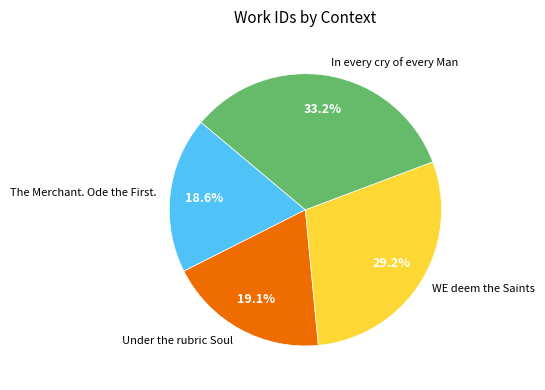

The Under the rubric Soul slice represents 4% of the pie. True or false?

False